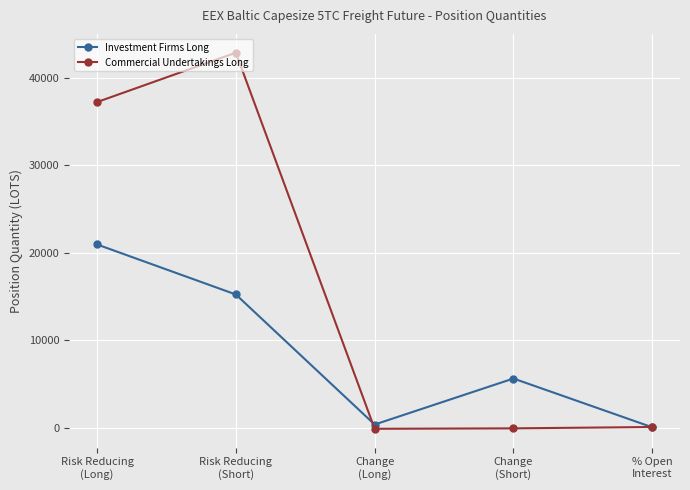

How many categories are shown in the chart?

5